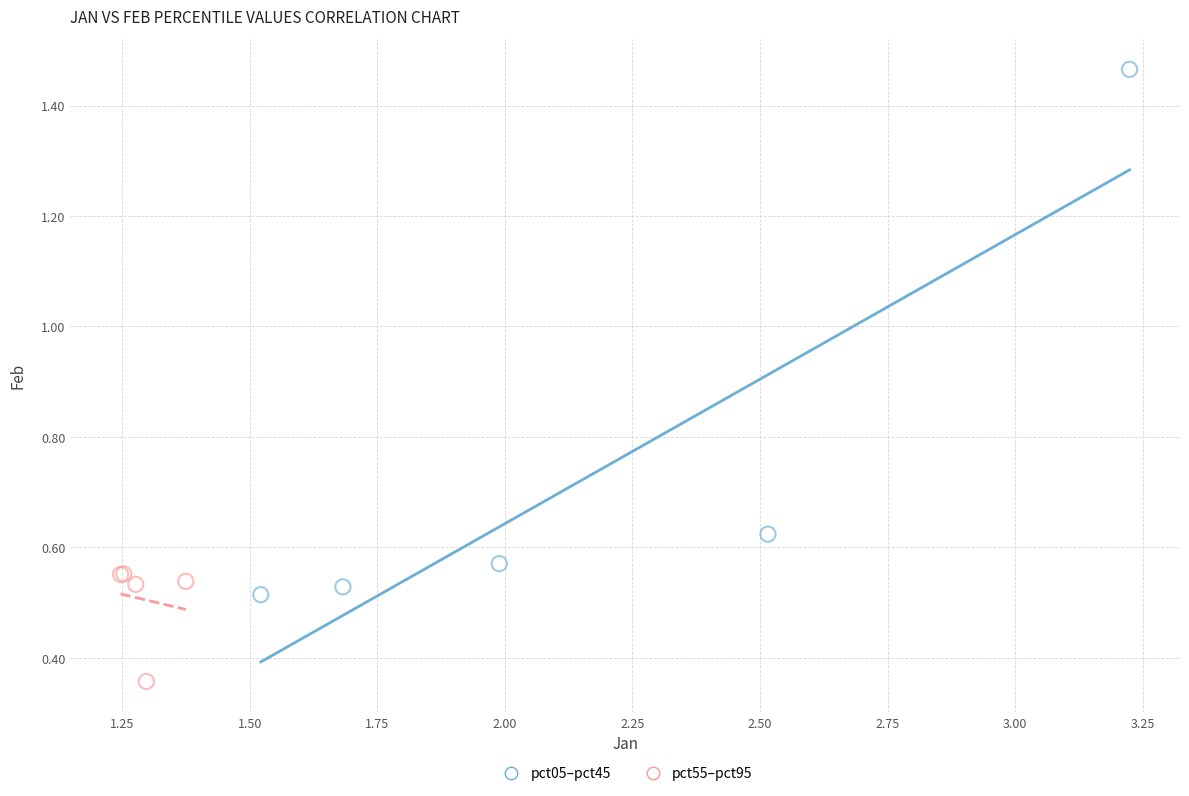

Which series contains the highest Y value?

pct05–pct45